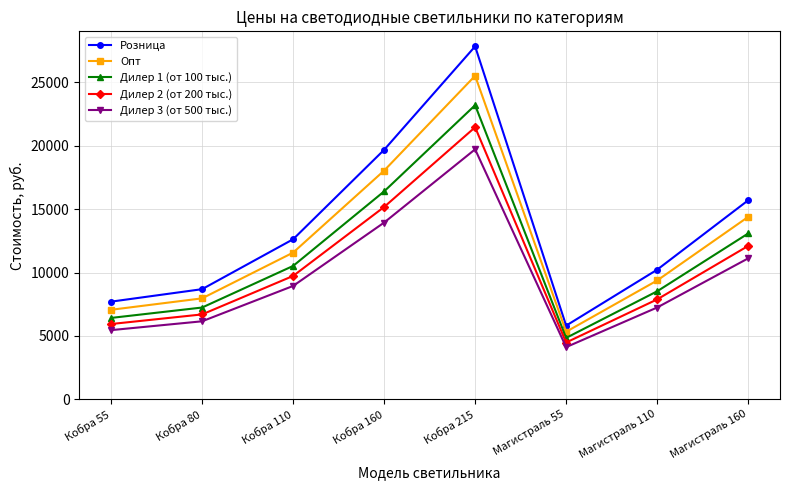

What is the spread (max minus min) of values at Магистраль 110?

2982.0